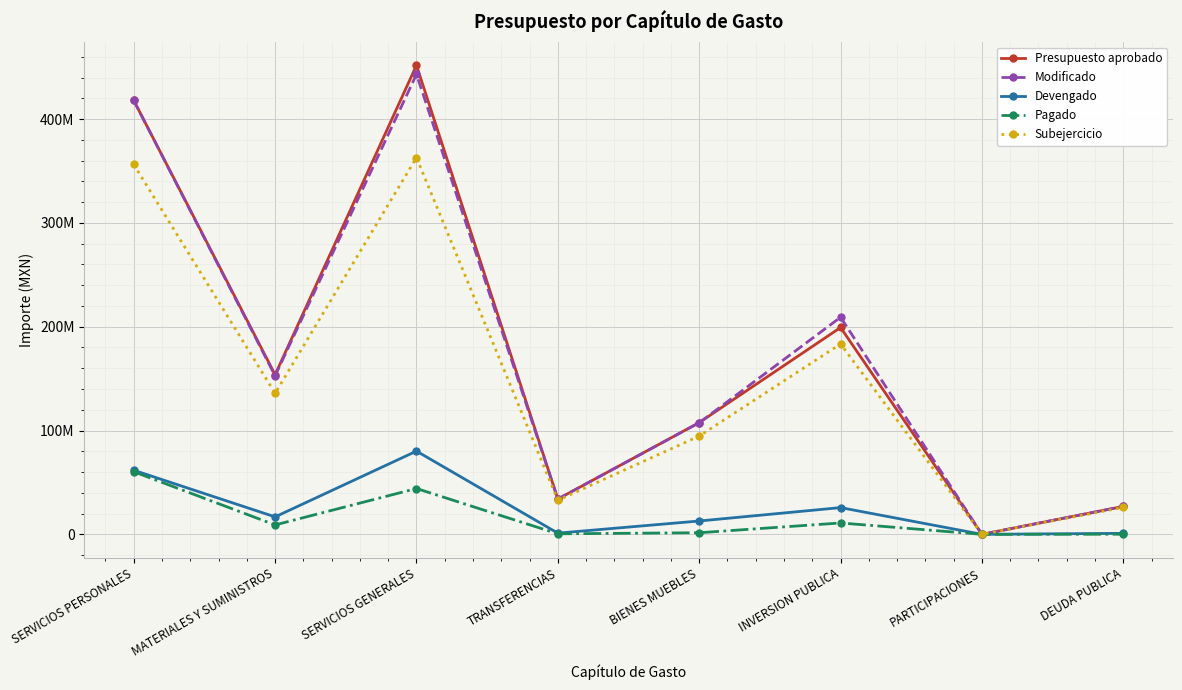

What is the label of the 6th point from the right?

SERVICIOS GENERALES